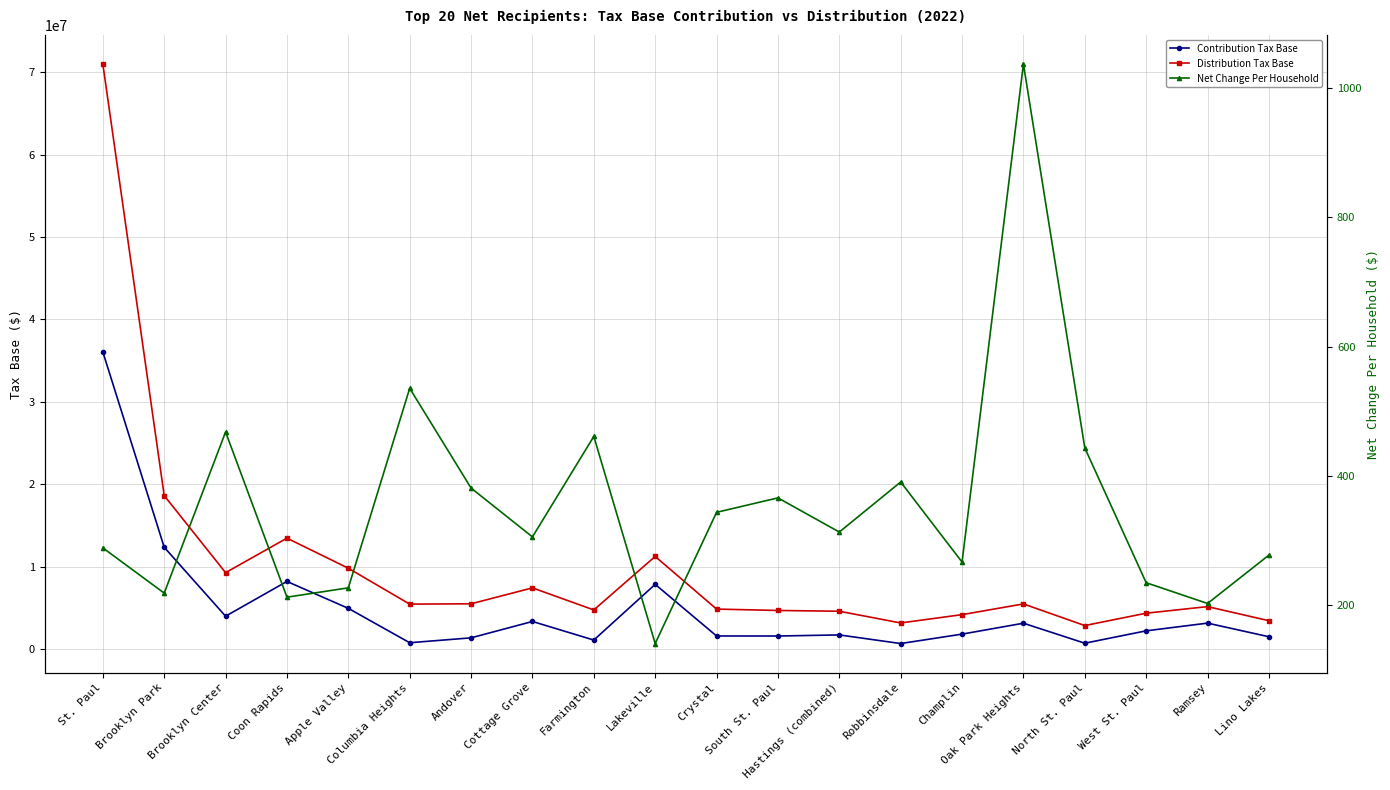

Is the value of Distribution Tax Base at Andover greater than the value of Net Change Per Household at Lino Lakes?

Yes